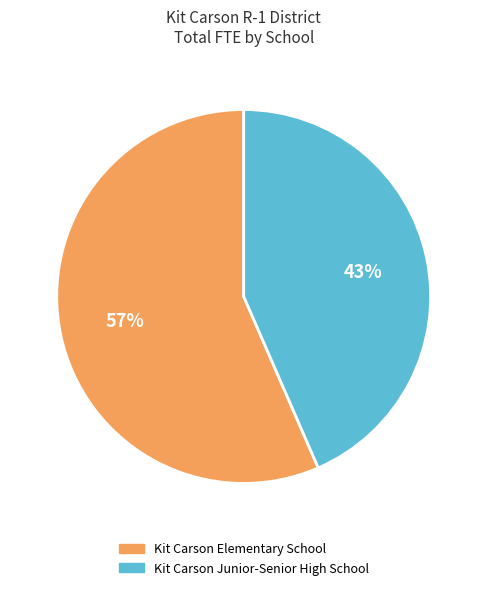

What is the majority slice?

Kit Carson Elementary School